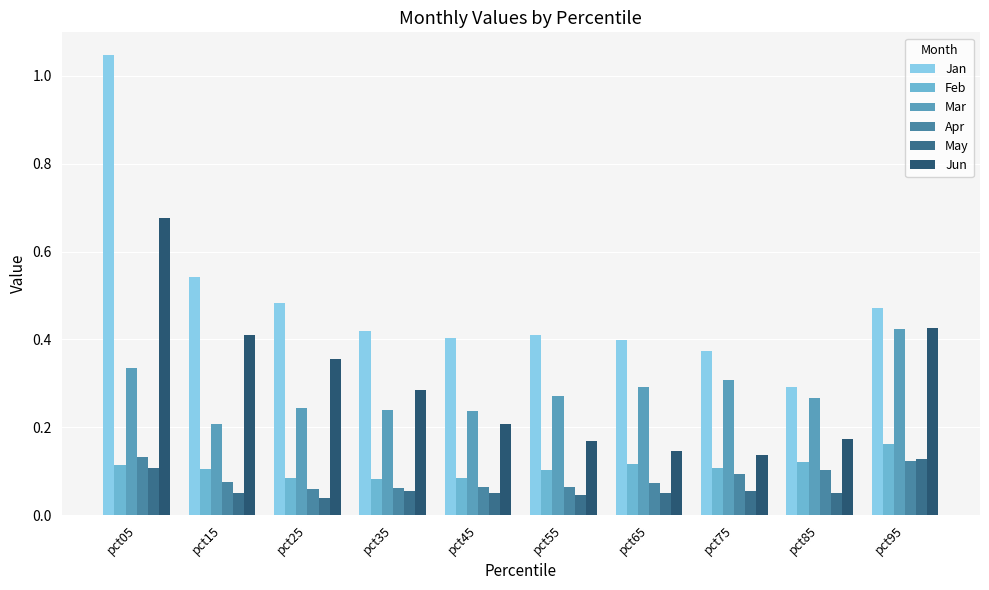

What is the difference between the highest and lowest values at pct65?

0.3